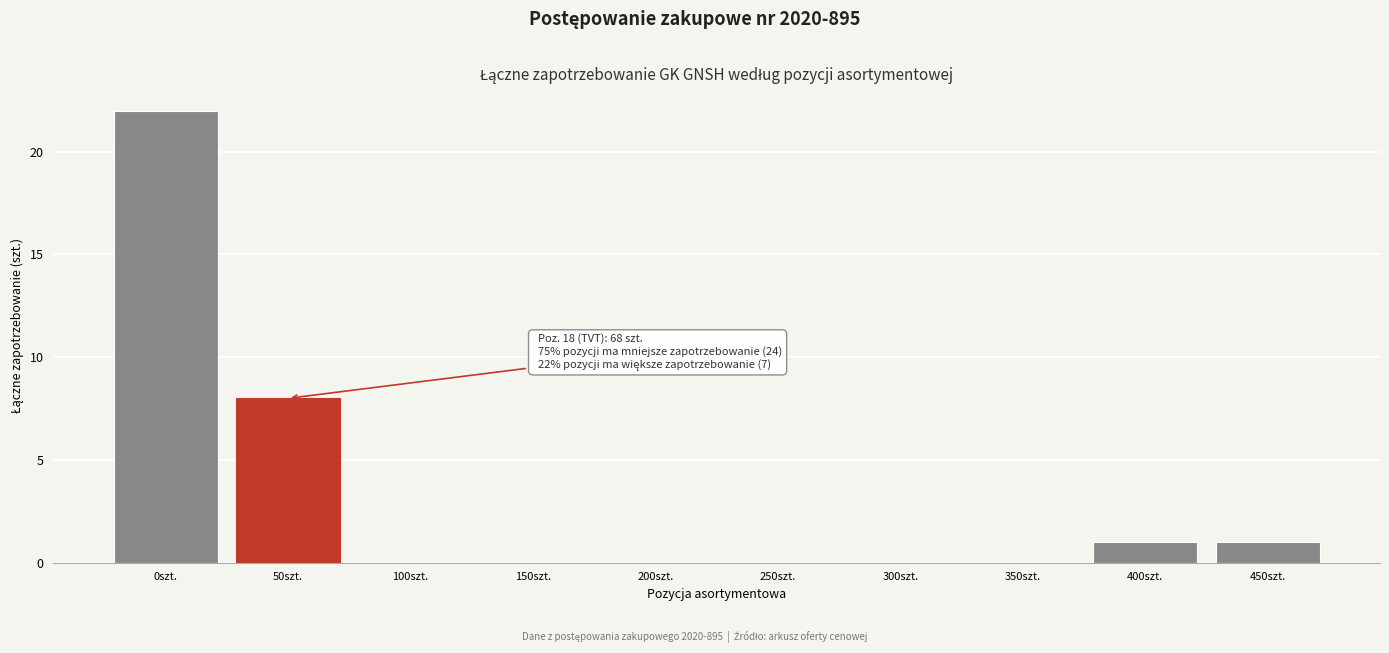

Reading left to right, transcribe all the data shown in this chart.

0szt.=22	50szt.=8	100szt.=0	150szt.=0	200szt.=0	250szt.=0	300szt.=0	350szt.=0	400szt.=1	450szt.=1